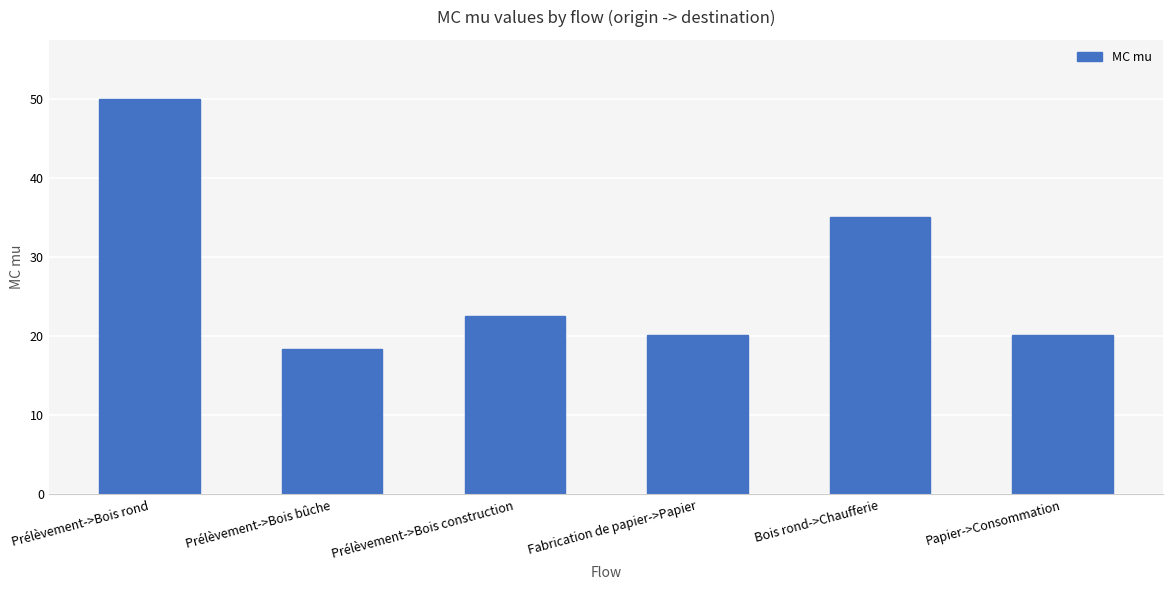

Reading left to right, transcribe all the data shown in this chart.

Prélèvement->Bois rond=50.0	Prélèvement->Bois bûche=18.4	Prélèvement->Bois construction=22.6	Fabrication de papier->Papier=20.1	Bois rond->Chaufferie=35.1	Papier->Consommation=20.1